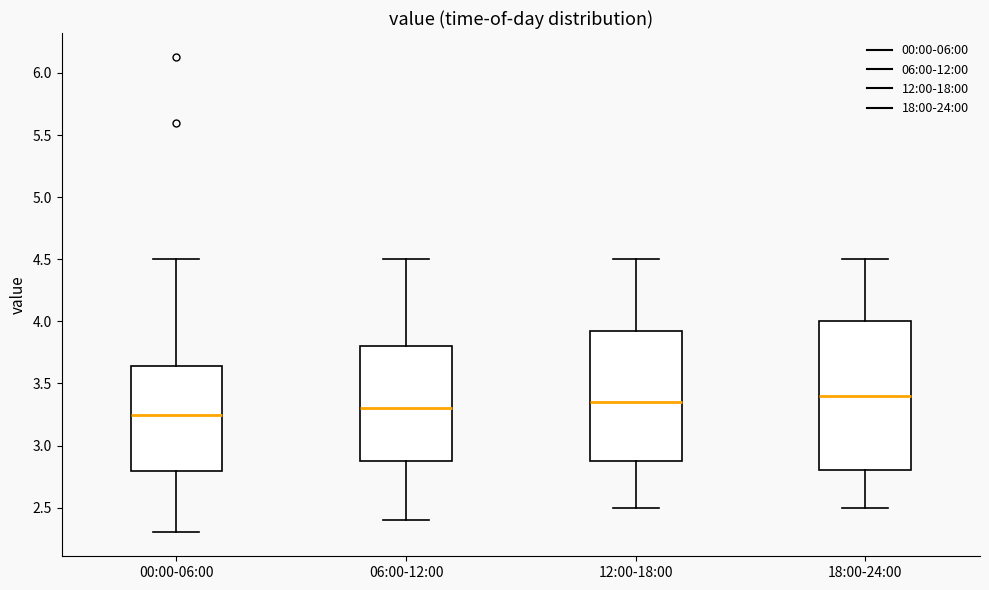

Where does the lower whisker of the box for 00:00-06:00 end on the y-axis? The values are not printed on the chart, so give them approximately, as read against the axis.

2.30